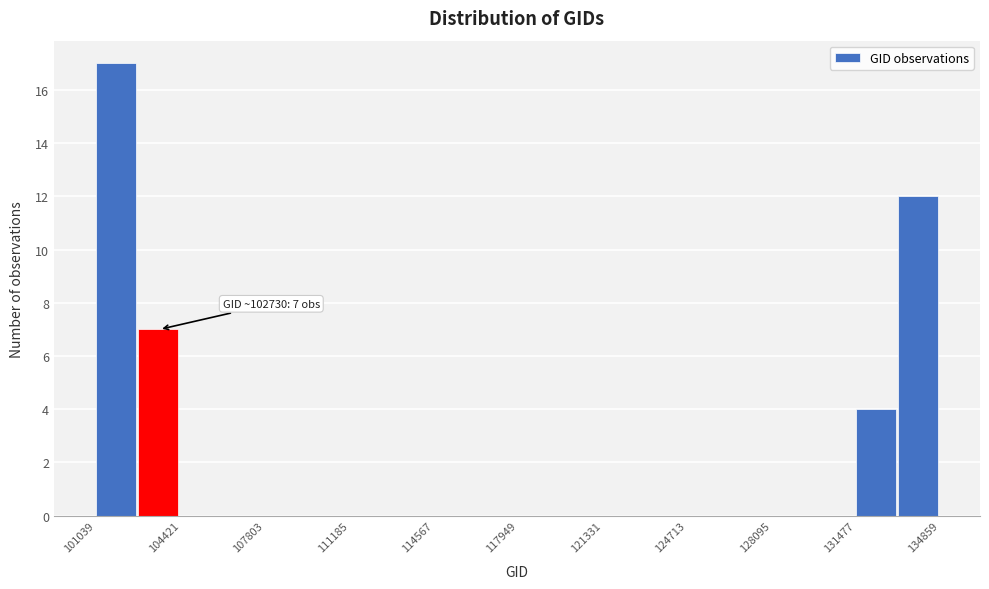

Around what value on the x-axis is the tallest bar? Give the approximate position of its centre, as read against the axis.

102000